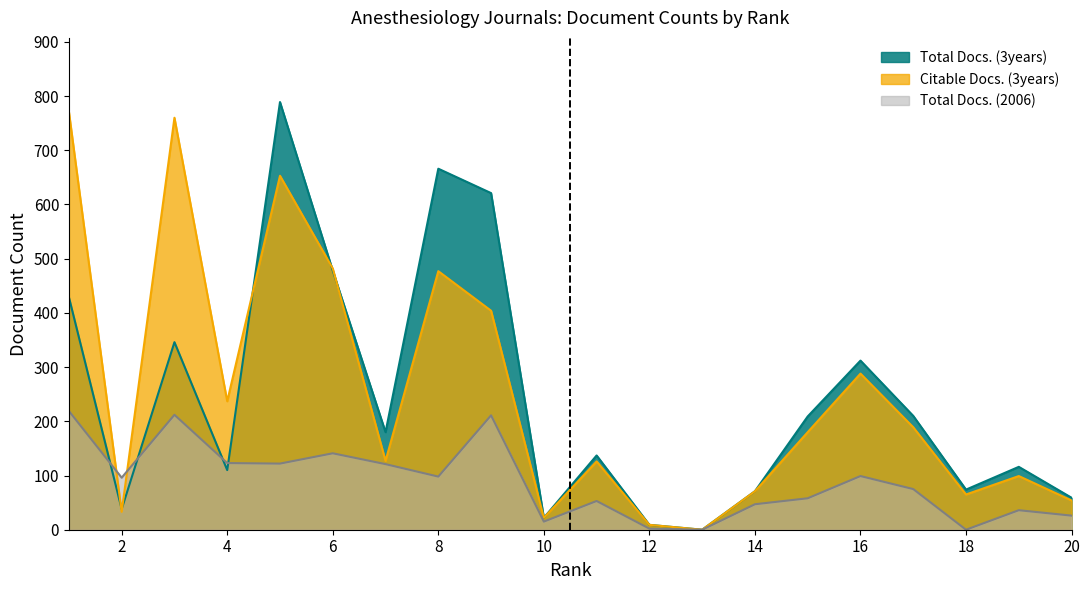

How many interior local valleys does the Total Docs. (2006) series have?

6